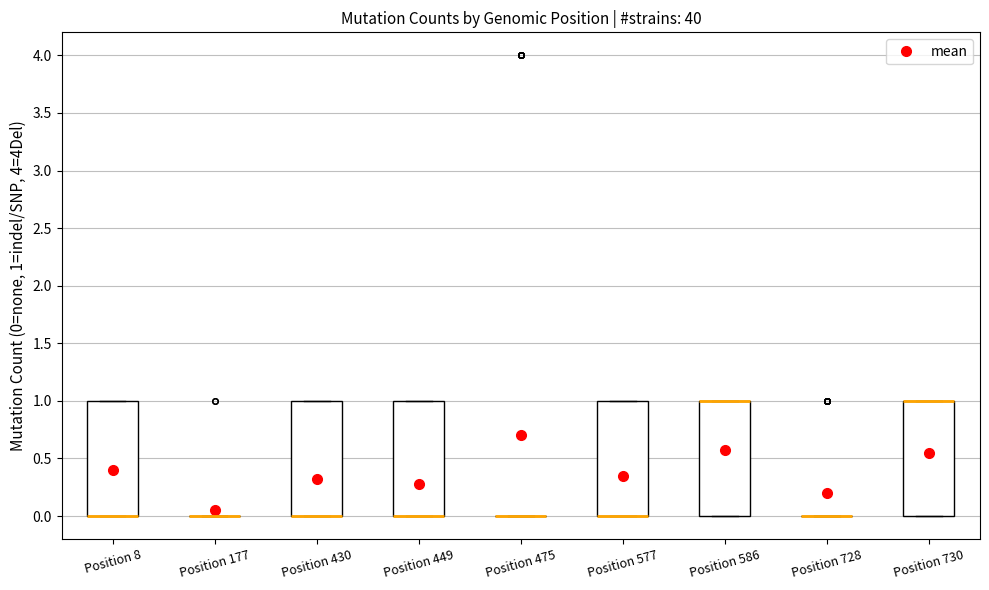

Reading left to right, transcribe this box plot: for each box, give where its median line is, the range the box spans, and where its two whiskers end, as read against the y-axis. The values are not printed on the chart, so give them approximately, as read against the axis.

Position 8: median 0 (drawn on the box's lower edge), box 0 to 1, whiskers 0 to 1
Position 177: box collapsed to a line at 0, whiskers 0 to 0
Position 430: median 0 (drawn on the box's lower edge), box 0 to 1, whiskers 0 to 1
Position 449: median 0 (drawn on the box's lower edge), box 0 to 1, whiskers 0 to 1
Position 475: box collapsed to a line at 0, whiskers 0 to 0
Position 577: median 0 (drawn on the box's lower edge), box 0 to 1, whiskers 0 to 1
Position 586: median 1 (drawn on the box's upper edge), box 0 to 1, whiskers 0 to 1
Position 728: box collapsed to a line at 0, whiskers 0 to 0
Position 730: median 1 (drawn on the box's upper edge), box 0 to 1, whiskers 0 to 1